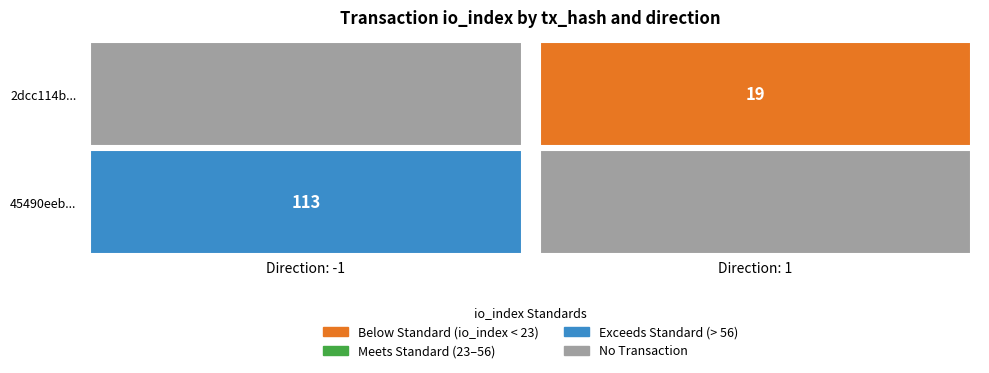

The 2dcc114b58958cfa94efd8d8dce267d44f43ec6 series shows 19 at 1. True or false?

True